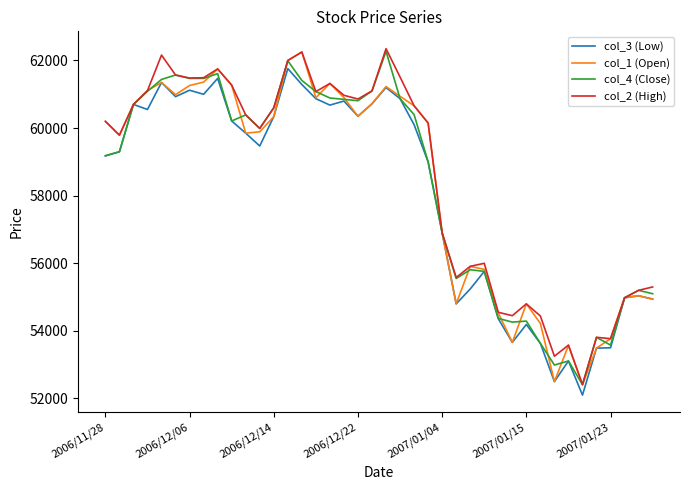

What is the greatest value displayed?

62350